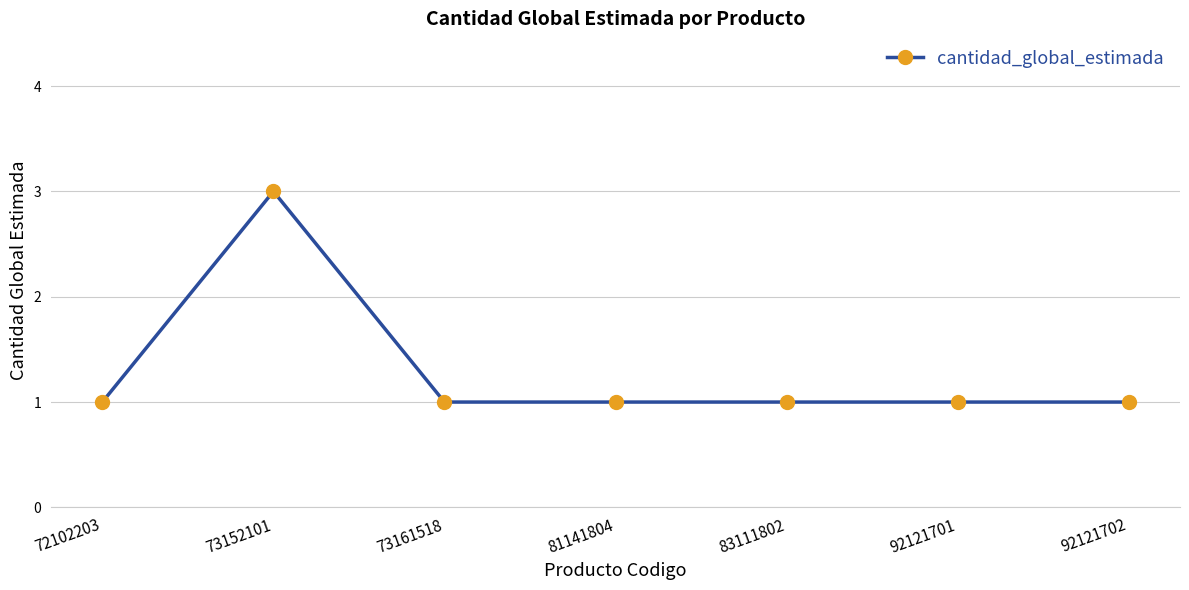

What value does the data have at 73152101?

3